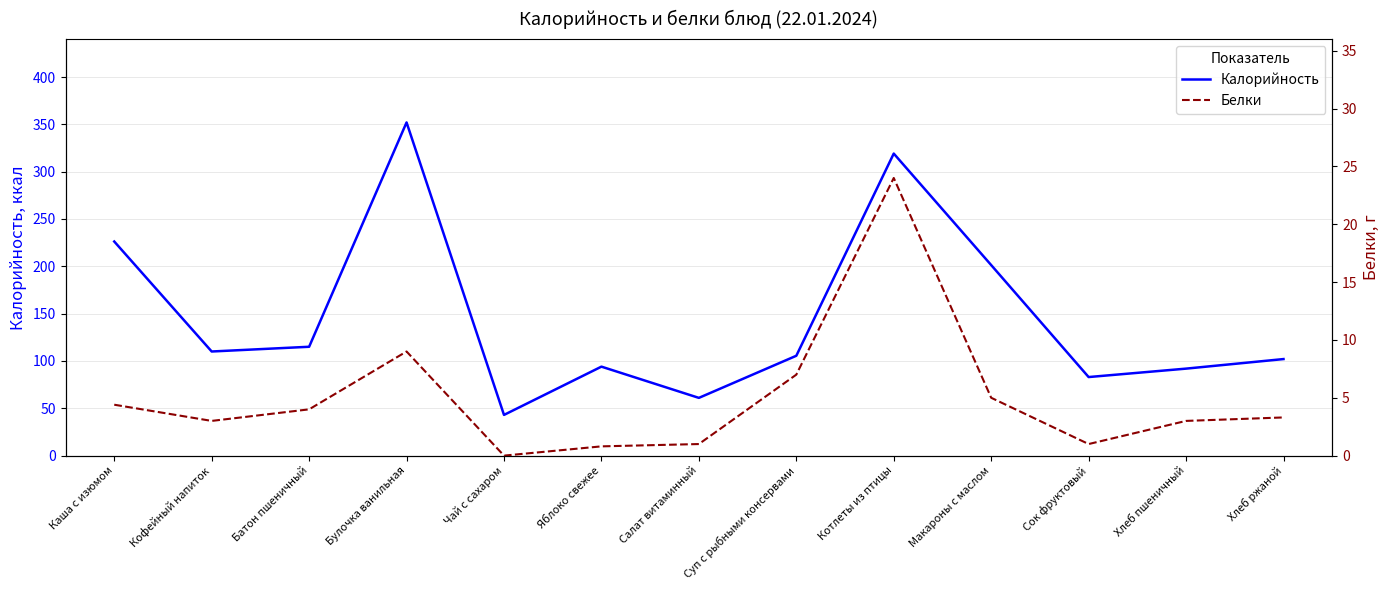

List the labels in order of Калорийность value, smallest first.

Чай с сахаром, Салат витаминный, Сок фруктовый, Хлеб пшеничный, Яблоко свежее, Хлеб ржаной, Суп с рыбными консервами, Кофейный напиток, Батон пшеничный, Макароны с маслом, Каша с изюмом, Котлеты из птицы, Булочка ванильная